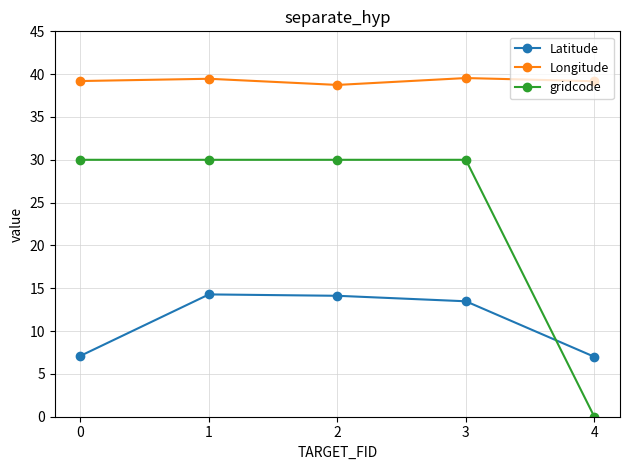

Is it true that Latitude equals 8.2 at 3?

False